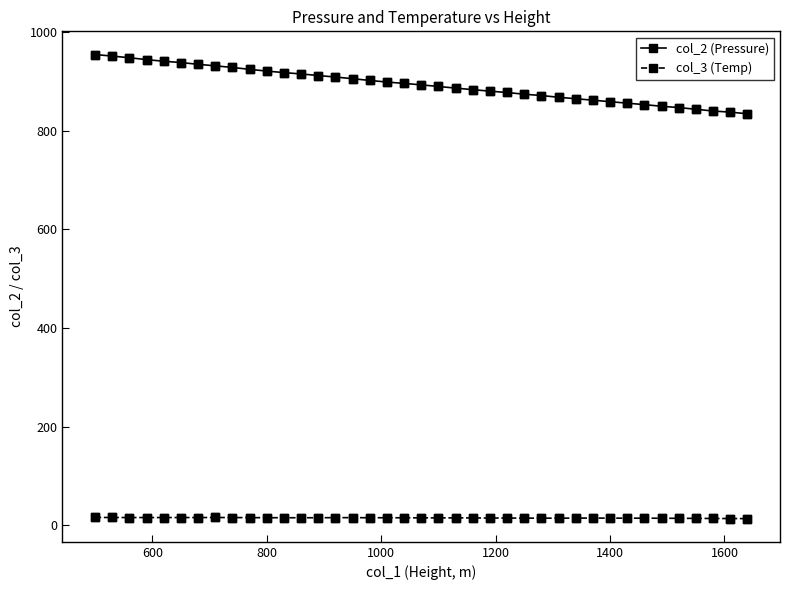

At how many categories does at least one series exceed 161?

39